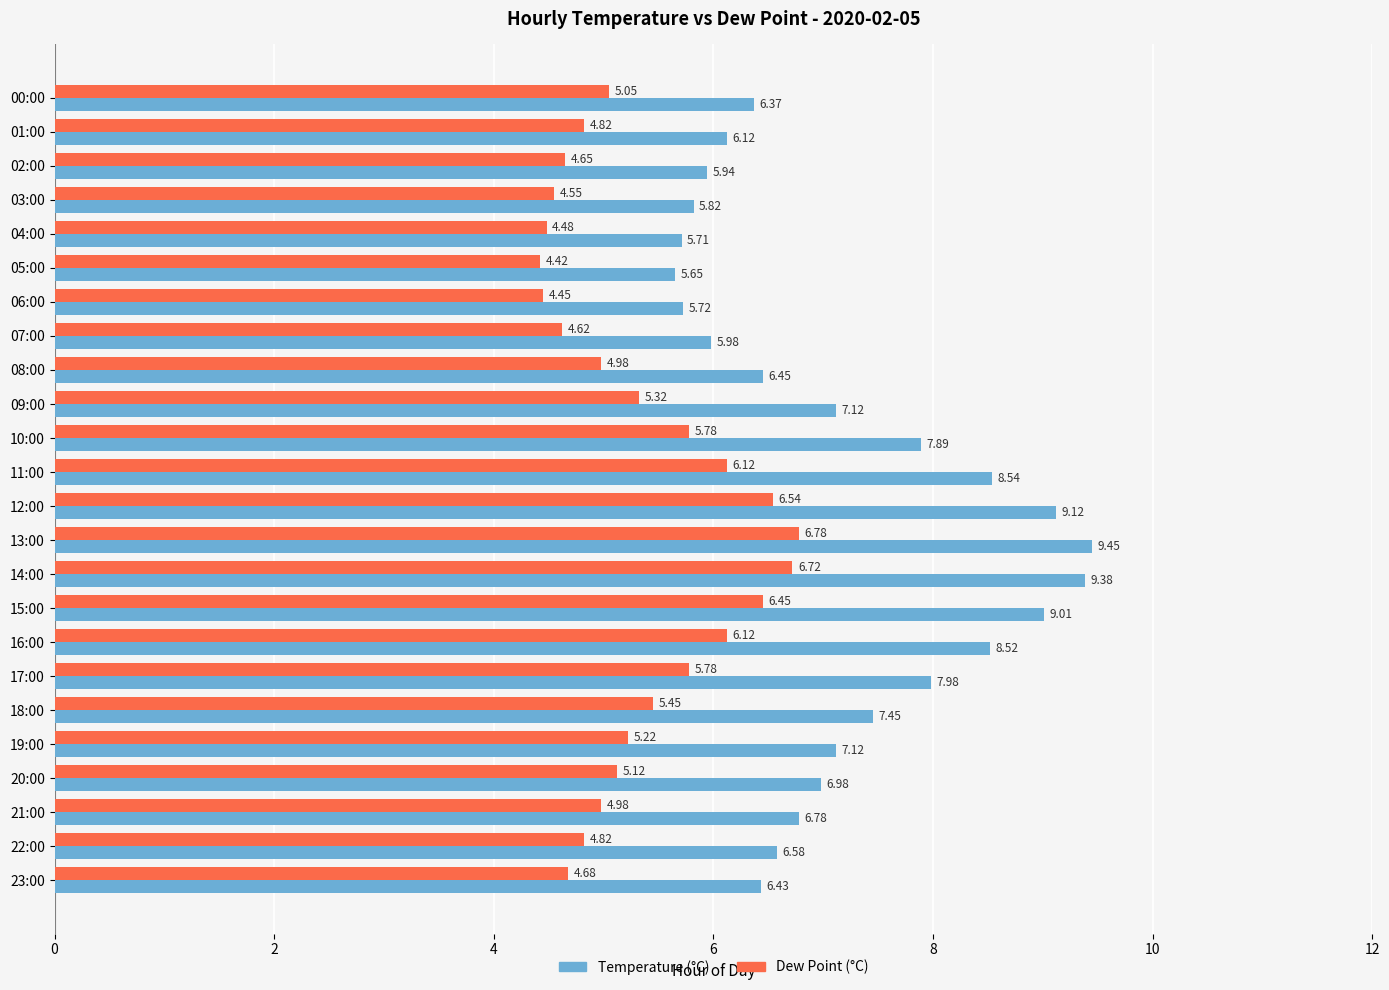

What is the sum of the Dew Point (°C) values at 02:00 and 01:00?

9.5